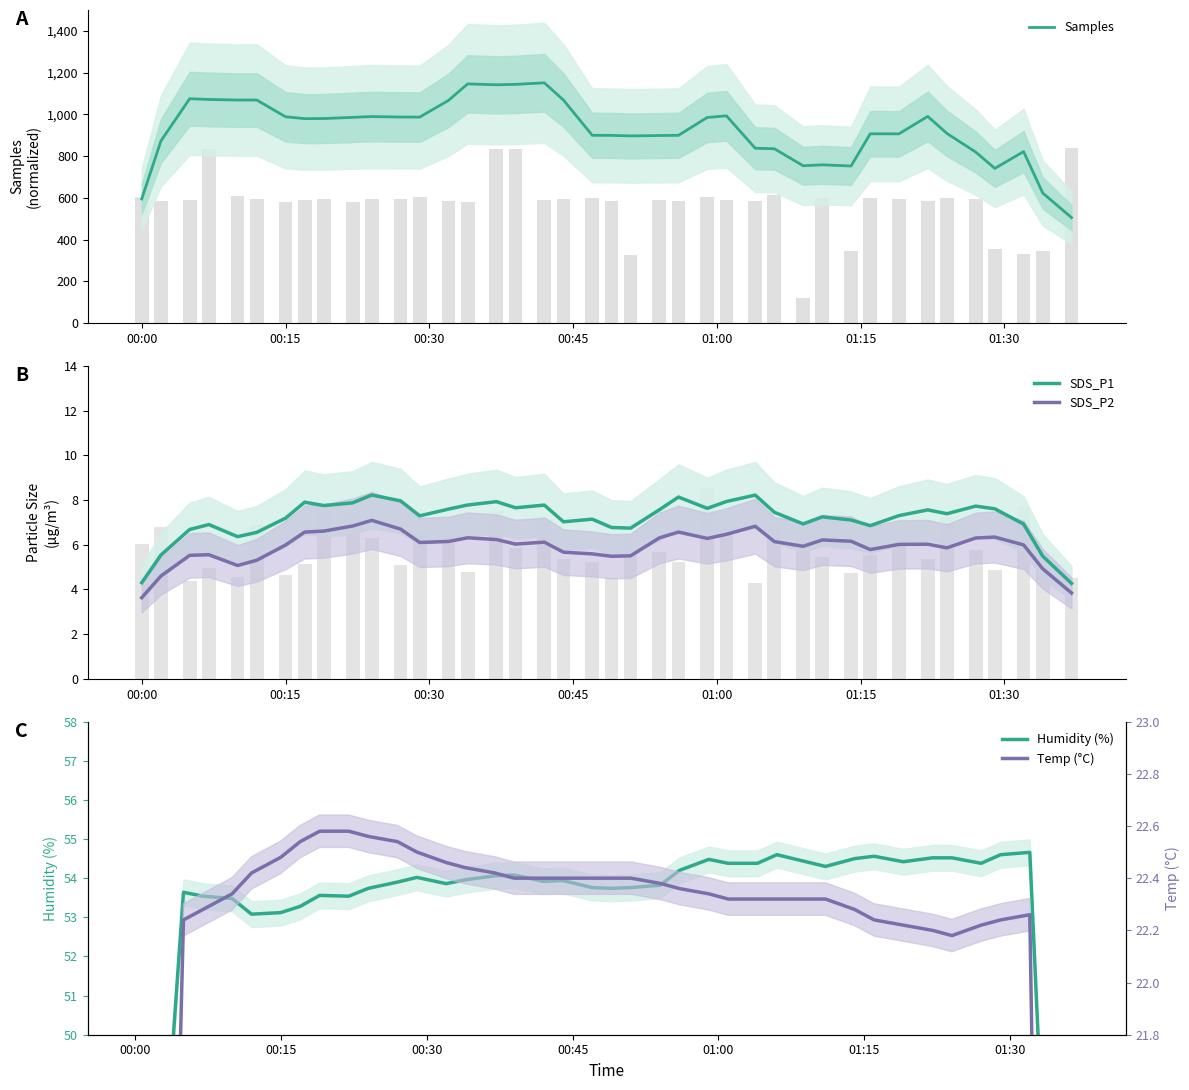

What is the lowest value of the SDS_P1 series?

4.3